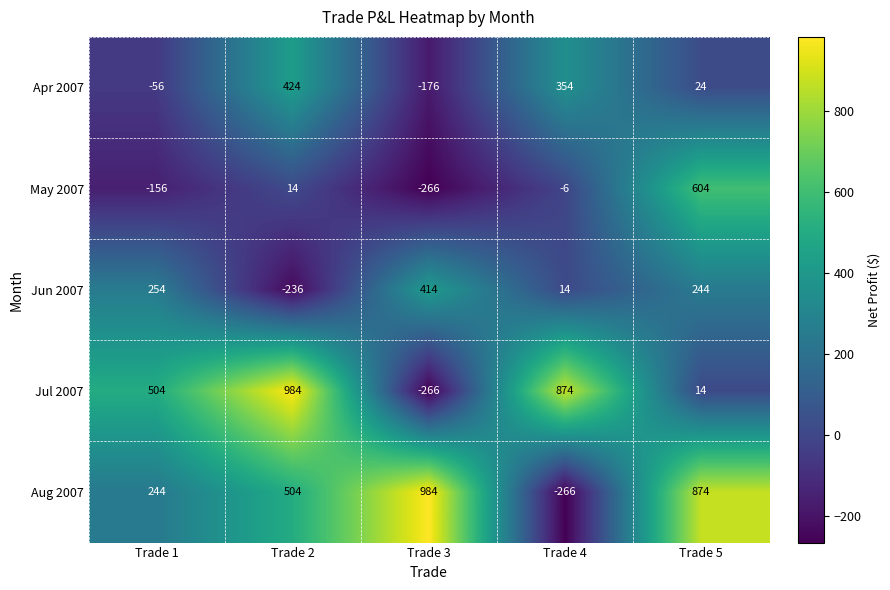

How many values in Aug 2007 are above zero?

4